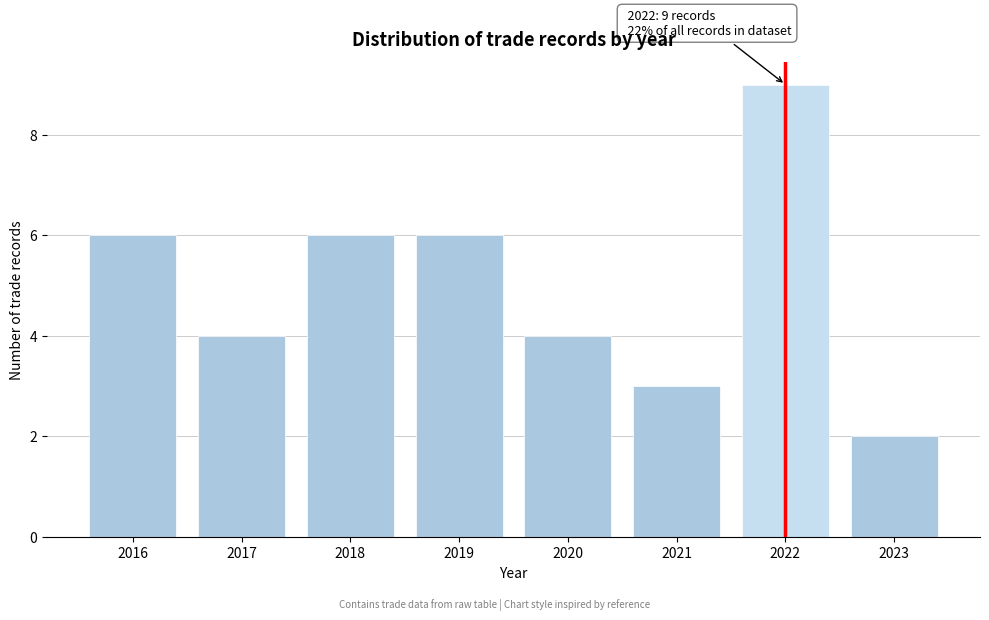

Reading left to right, list all the values displayed in this chart.

6	4	6	6	4	3	9	2